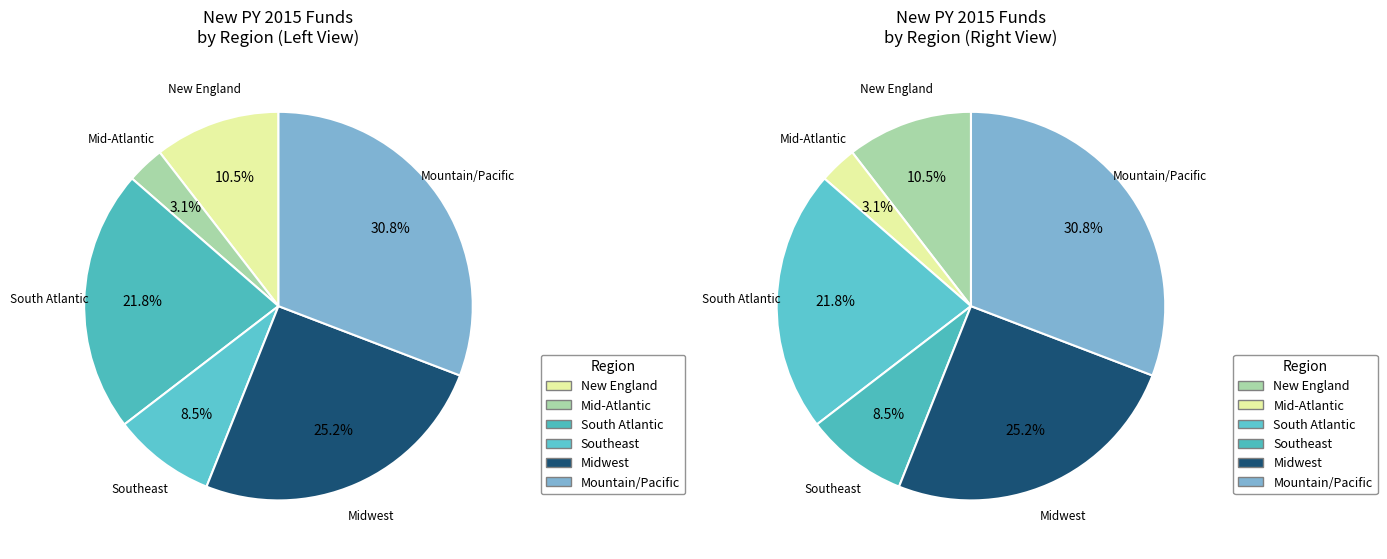

Is Minnesota the majority of the pie?

No